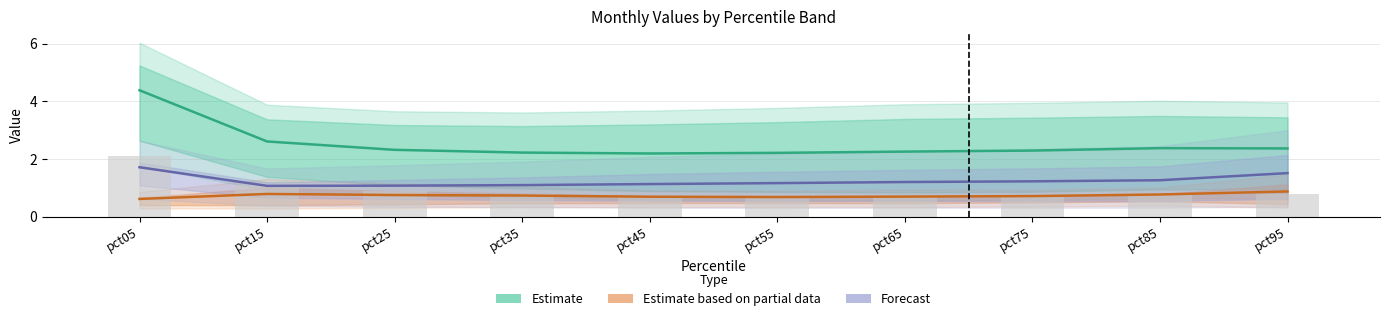

Which series has the largest total across all categories?

Estimate